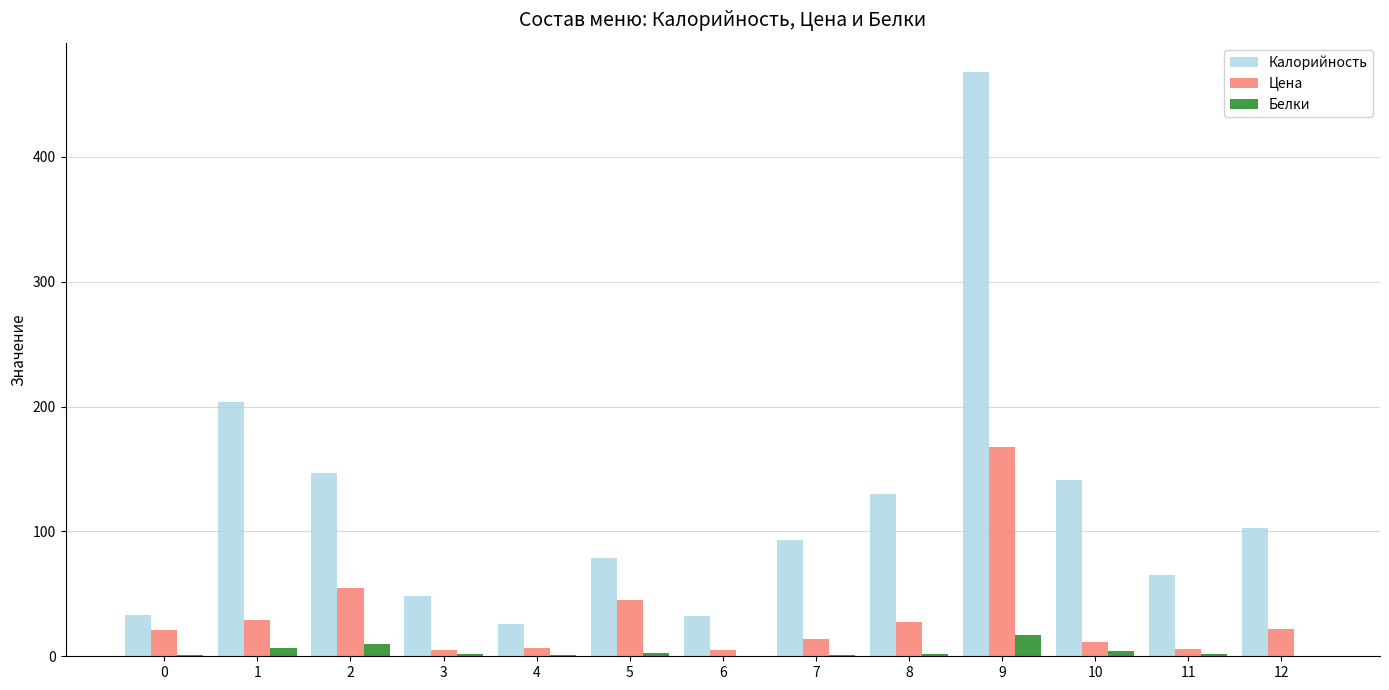

The value of Цена at 5 is 24.3. True or false?

False